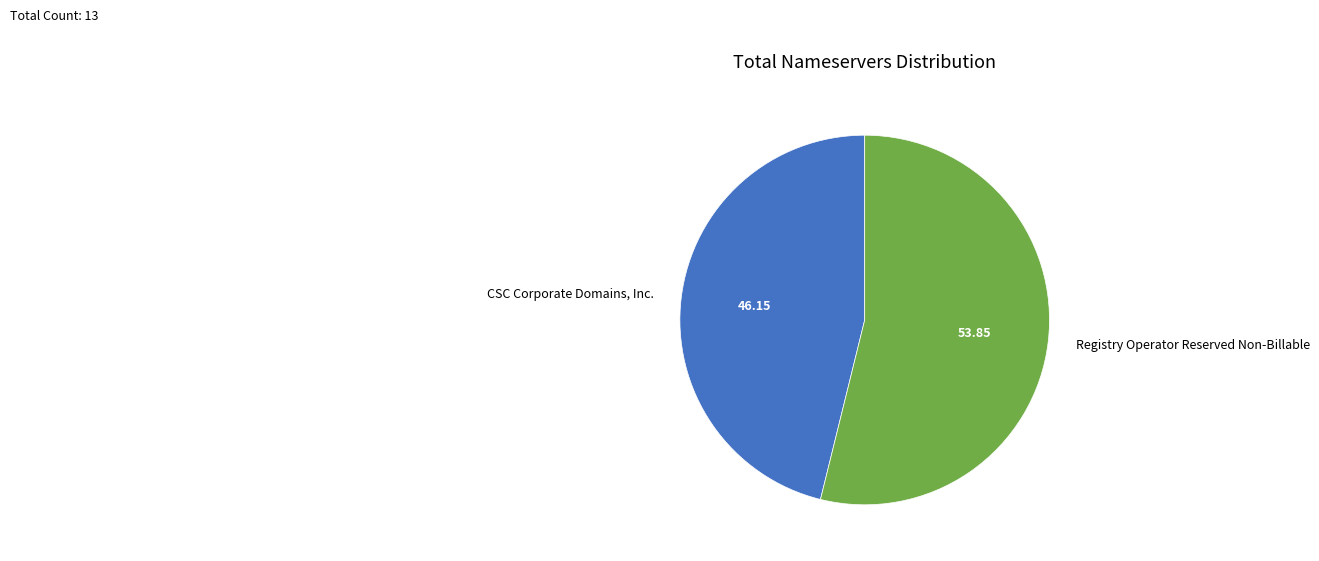

Is CSC Corporate Domains, Inc. the majority of the pie?

No